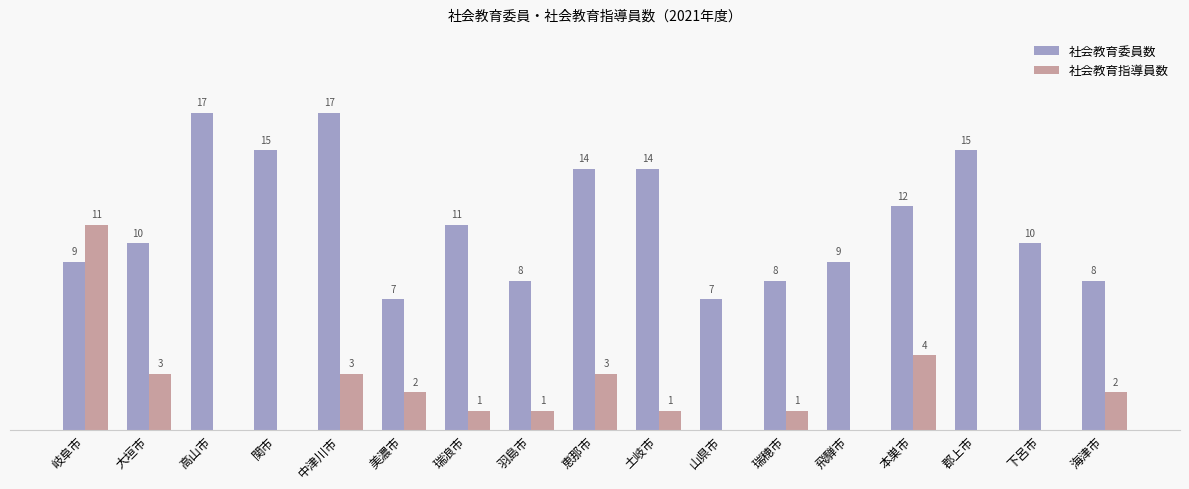

Between 大垣市 and 高山市, which series saw the biggest shift?

社会教育委員数